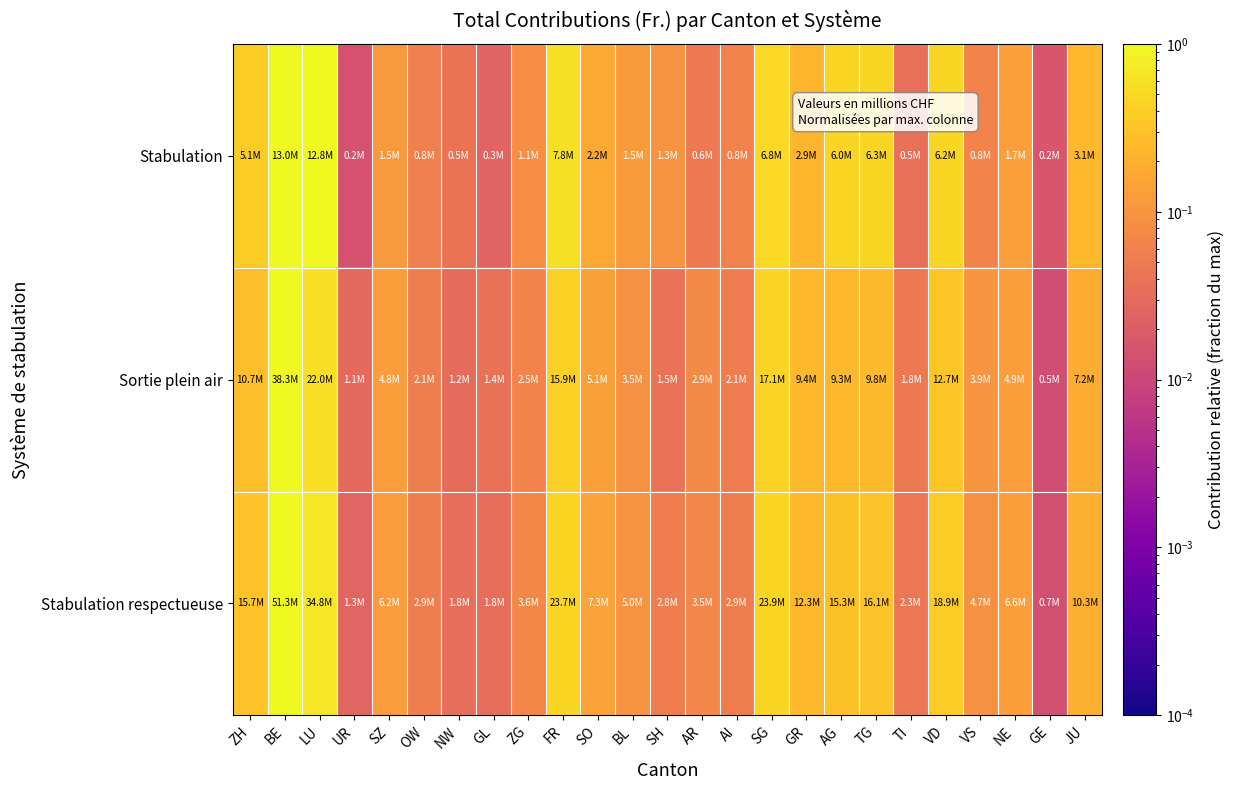

Reading left to right, list all the values displayed in this chart.

Stabulation: ZH=0.4	BE=1.0	LU=1.0	UR=0.0	SZ=0.1	OW=0.1	NW=0.0	GL=0.0	ZG=0.1	FR=0.6	SO=0.2	BL=0.1	SH=0.1	AR=0.0	AI=0.1	SG=0.5	GR=0.2	AG=0.5	TG=0.5	TI=0.0	VD=0.5	VS=0.1	NE=0.1	GE=0.0	JU=0.2
Sortie plein air: ZH=0.3	BE=1.0	LU=0.6	UR=0.0	SZ=0.1	OW=0.1	NW=0.0	GL=0.0	ZG=0.1	FR=0.4	SO=0.1	BL=0.1	SH=0.0	AR=0.1	AI=0.1	SG=0.4	GR=0.2	AG=0.2	TG=0.3	TI=0.0	VD=0.3	VS=0.1	NE=0.1	GE=0.0	JU=0.2
Stabulation respectueuse: ZH=0.3	BE=1.0	LU=0.7	UR=0.0	SZ=0.1	OW=0.1	NW=0.0	GL=0.0	ZG=0.1	FR=0.5	SO=0.1	BL=0.1	SH=0.1	AR=0.1	AI=0.1	SG=0.5	GR=0.2	AG=0.3	TG=0.3	TI=0.0	VD=0.4	VS=0.1	NE=0.1	GE=0.0	JU=0.2